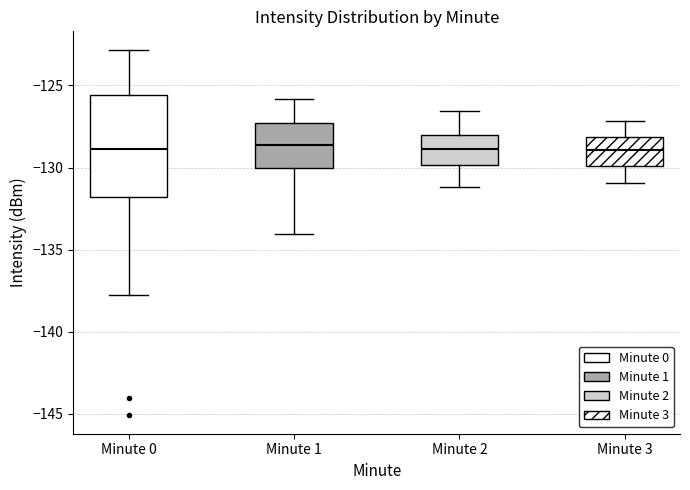

Which box is the tallest, from its lower edge to its upper edge?

Minute 0